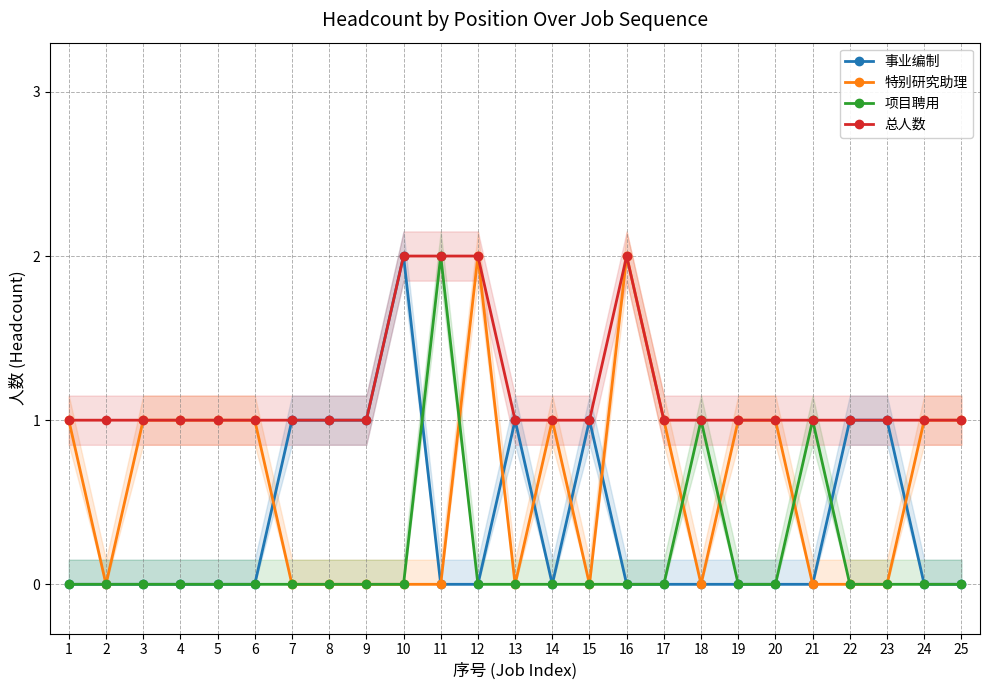

The value of 项目聘用 at 14 is 1. True or false?

False